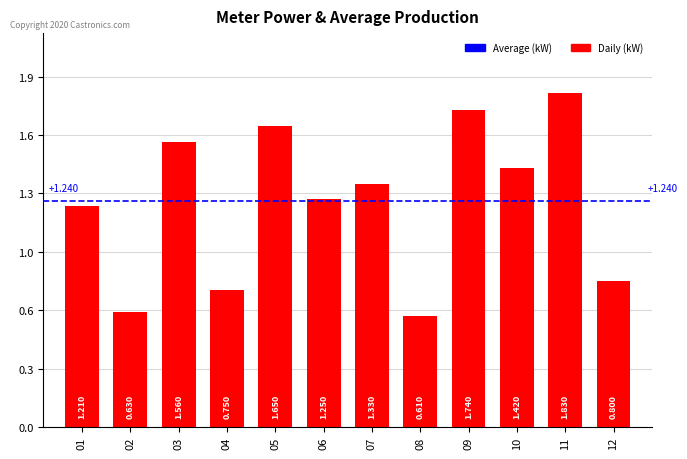

What is the change in value from 01 to 11?

+0.6